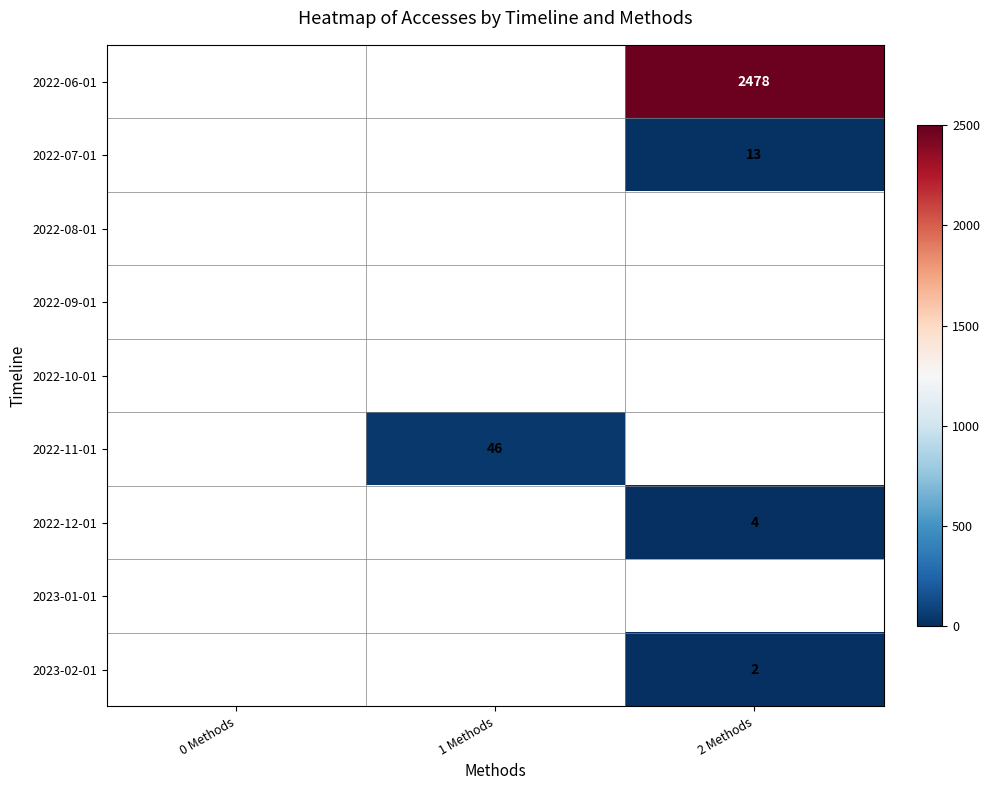

True or false: 2023-02-01 has a value of 0.7 at 2 Methods.

False